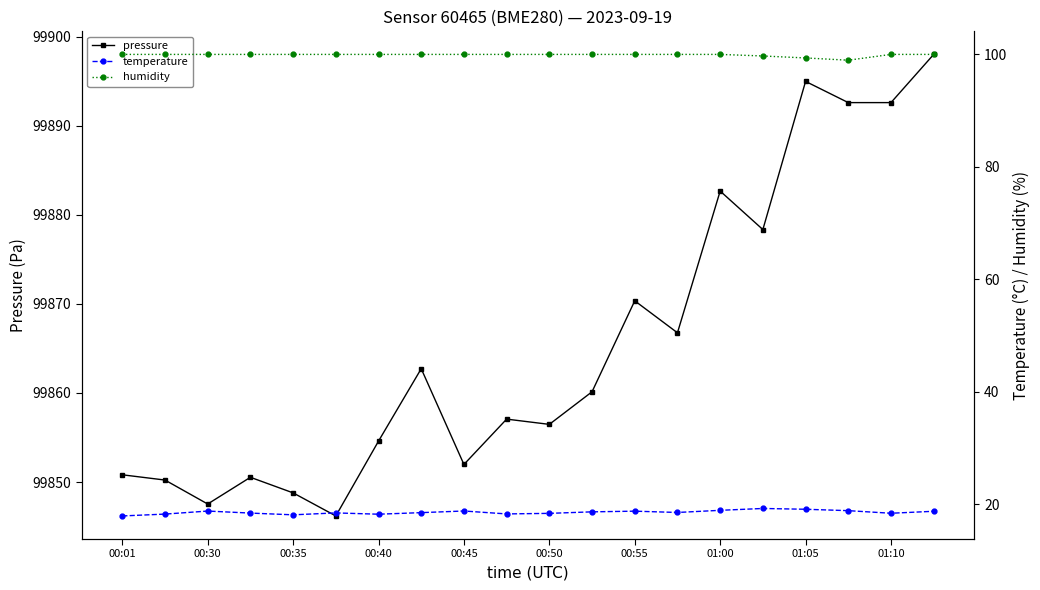

List the series in order of their peak value, lowest first.

temperature, humidity, pressure